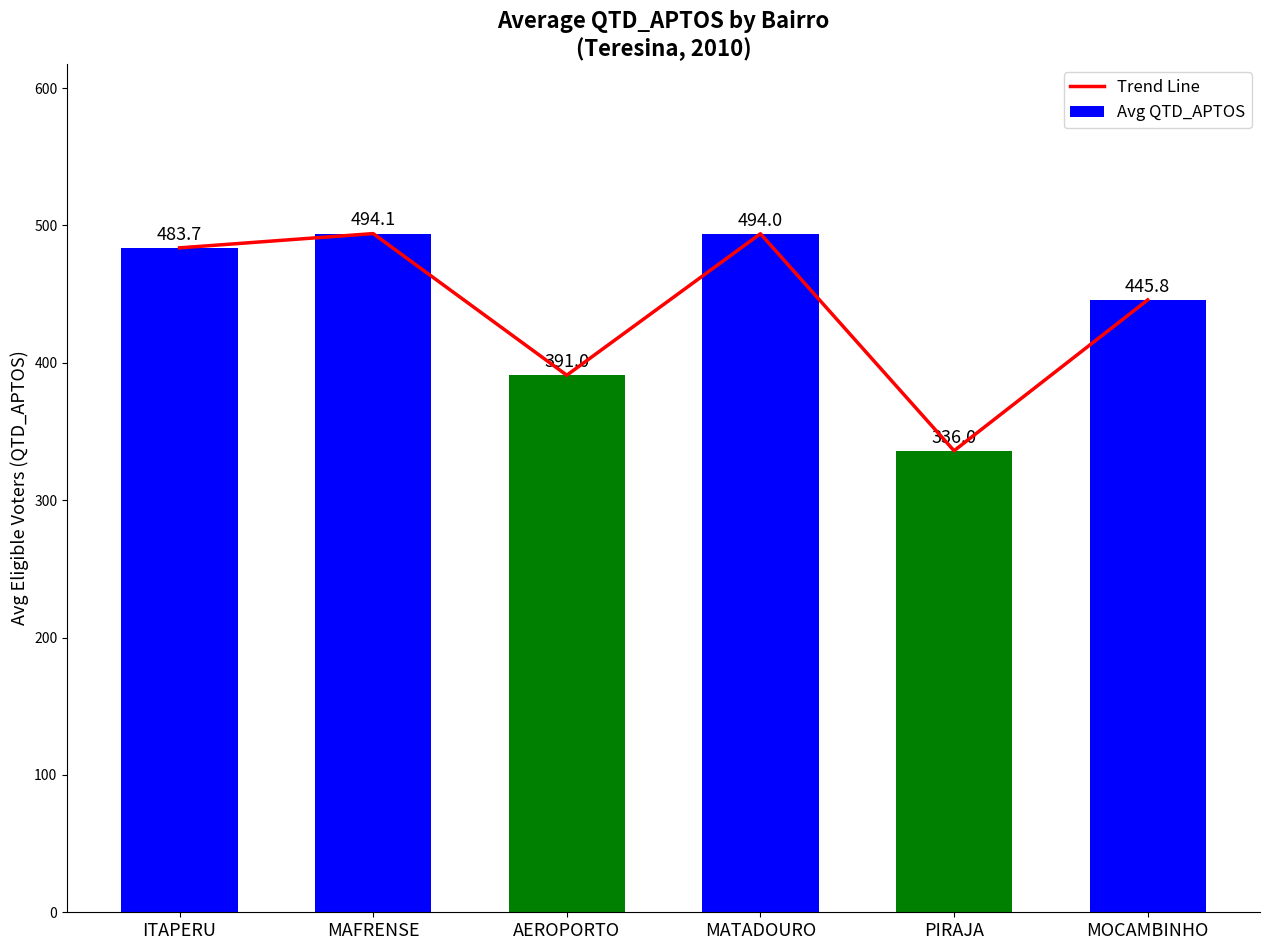

Count the number of data series in this chart.

2